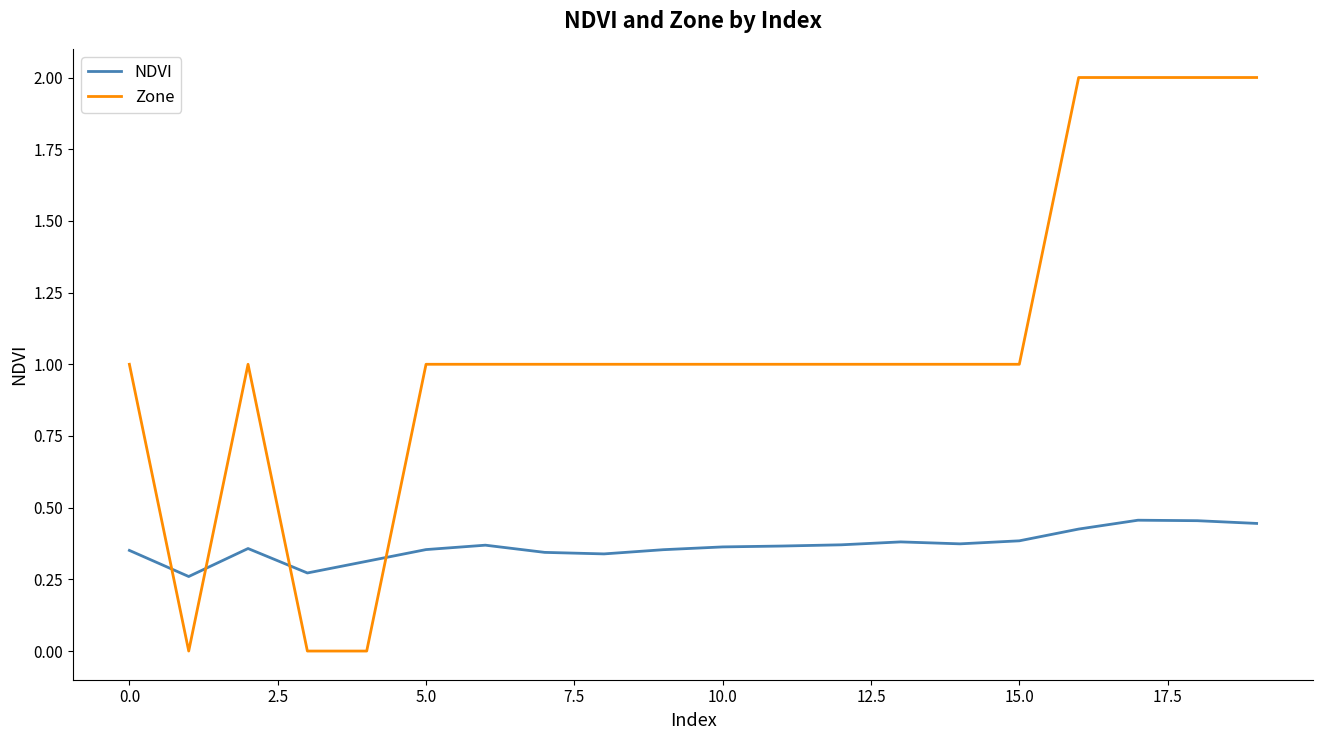

What are all the series names shown in the legend?

NDVI, Zone